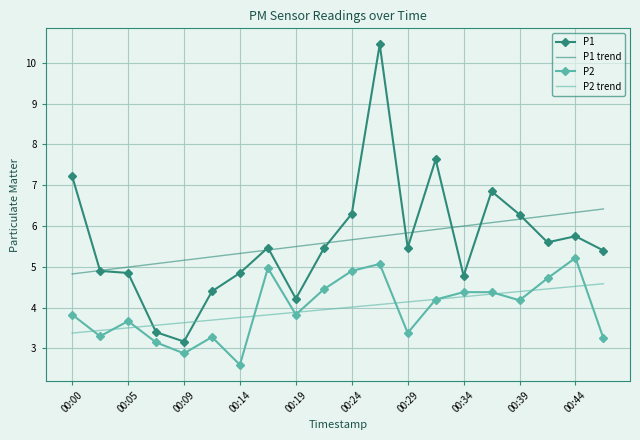

What is the smallest value displayed?

2.6